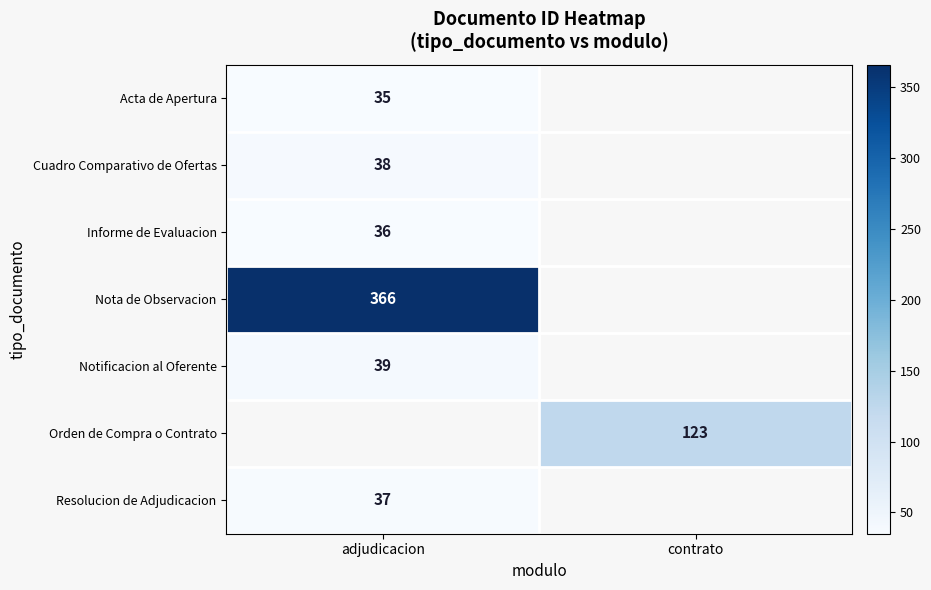

The Notificacion al Oferente series shows 67 at adjudicacion. True or false?

False